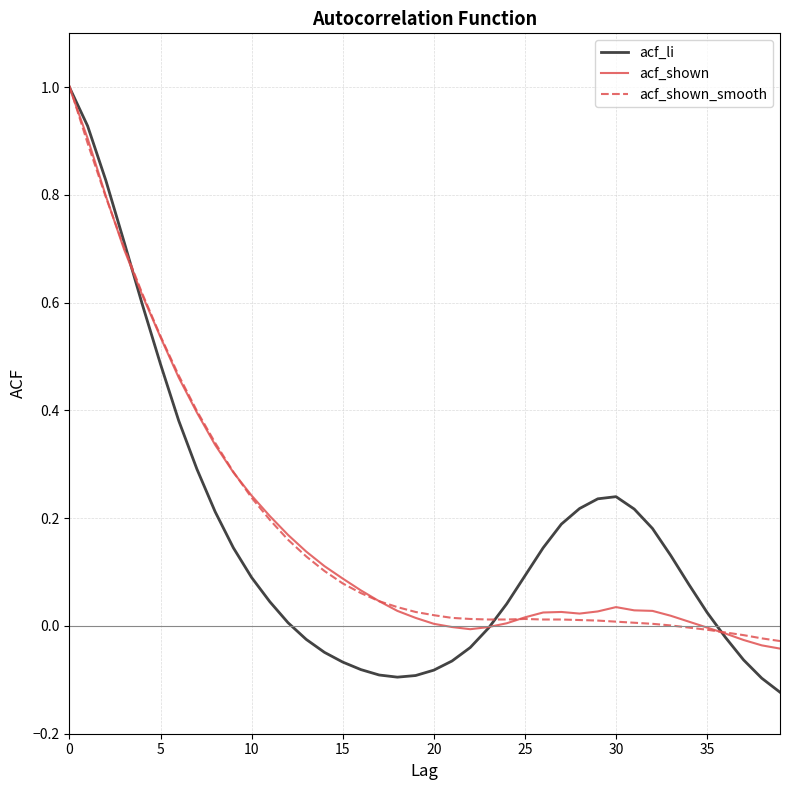

What is the highest value of the acf_shown series?

1.0